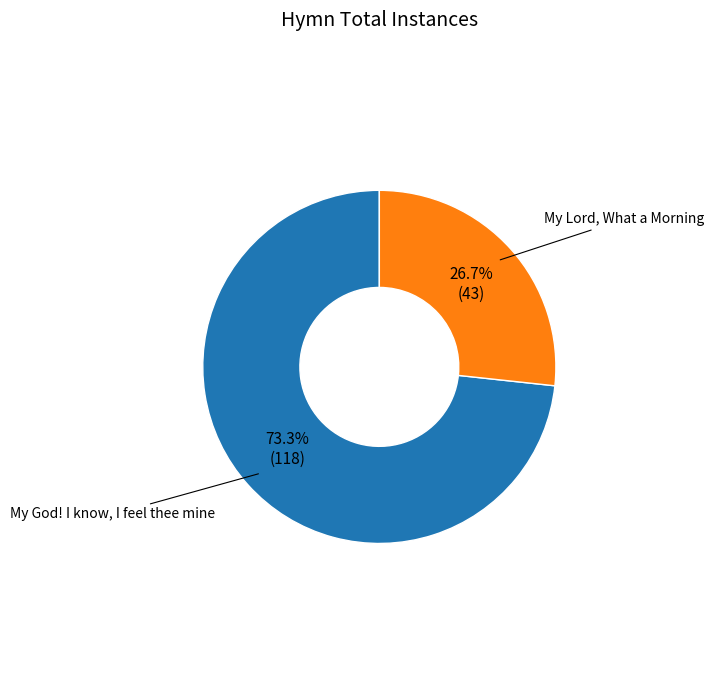

Is there any slice that represents more than half of the pie?

Yes